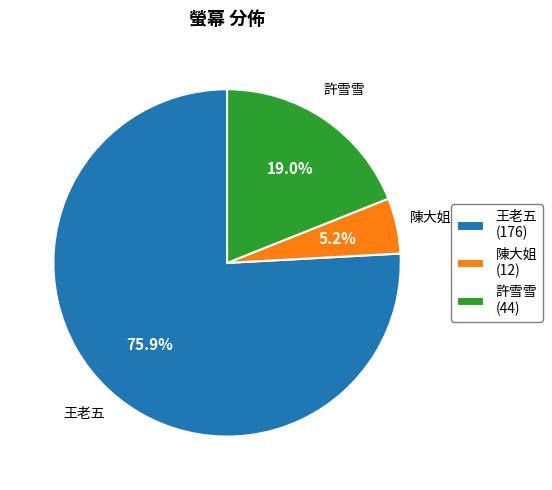

True or false: 王老五 accounts for 76% of the total.

True